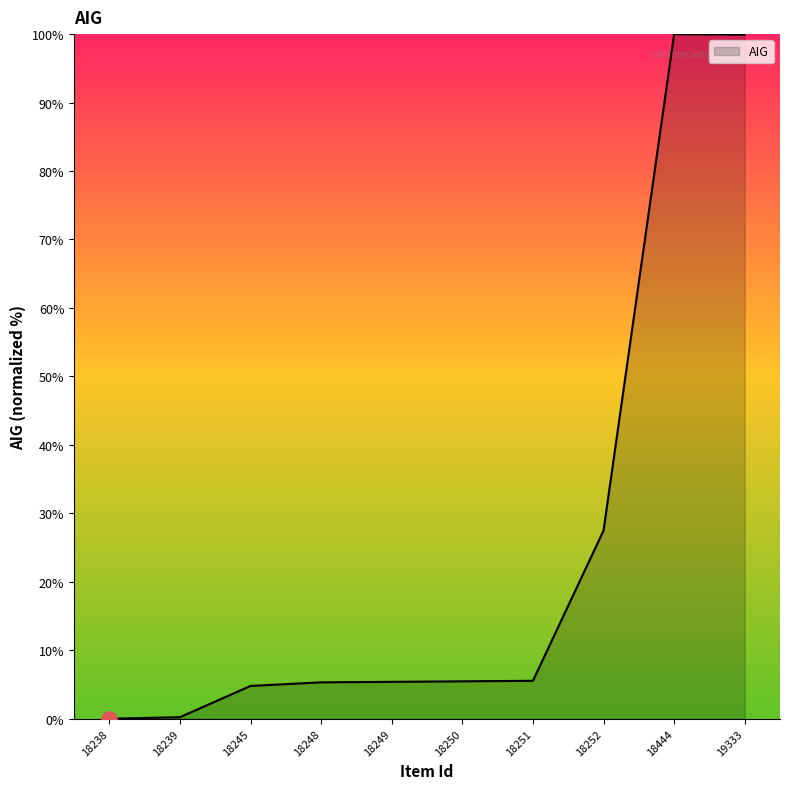

What is the change in value from 18239 to 18252?

+27.2